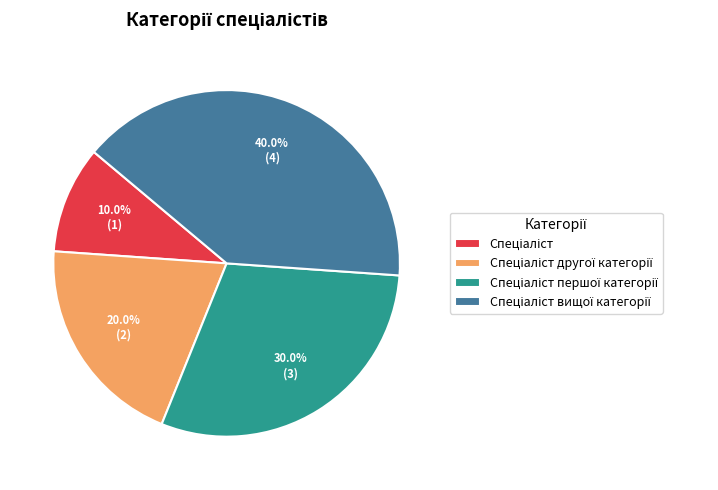

Is there any slice that represents more than half of the pie?

No